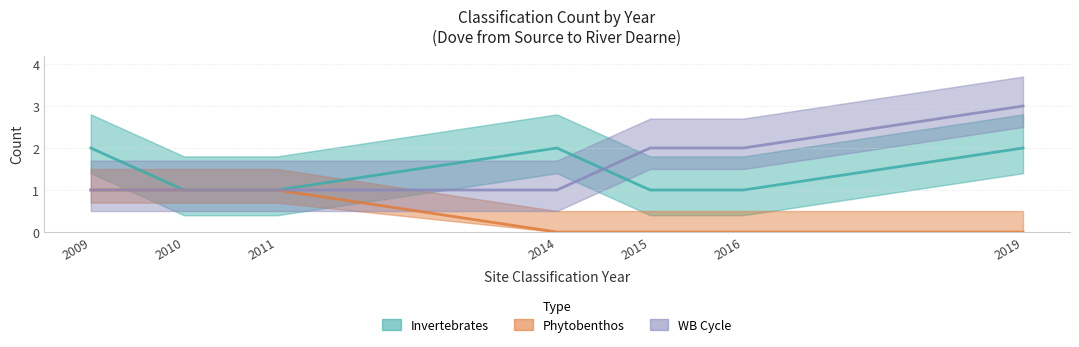

Which has a higher value, 2015 or 2009?

2009